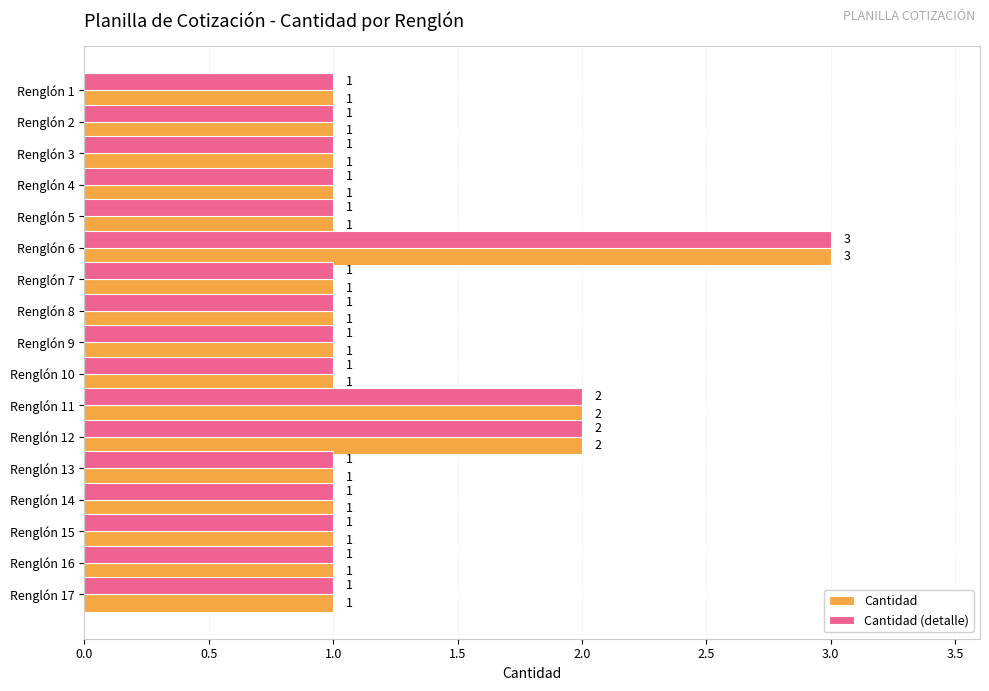

What is the maximum value shown in the chart?

3